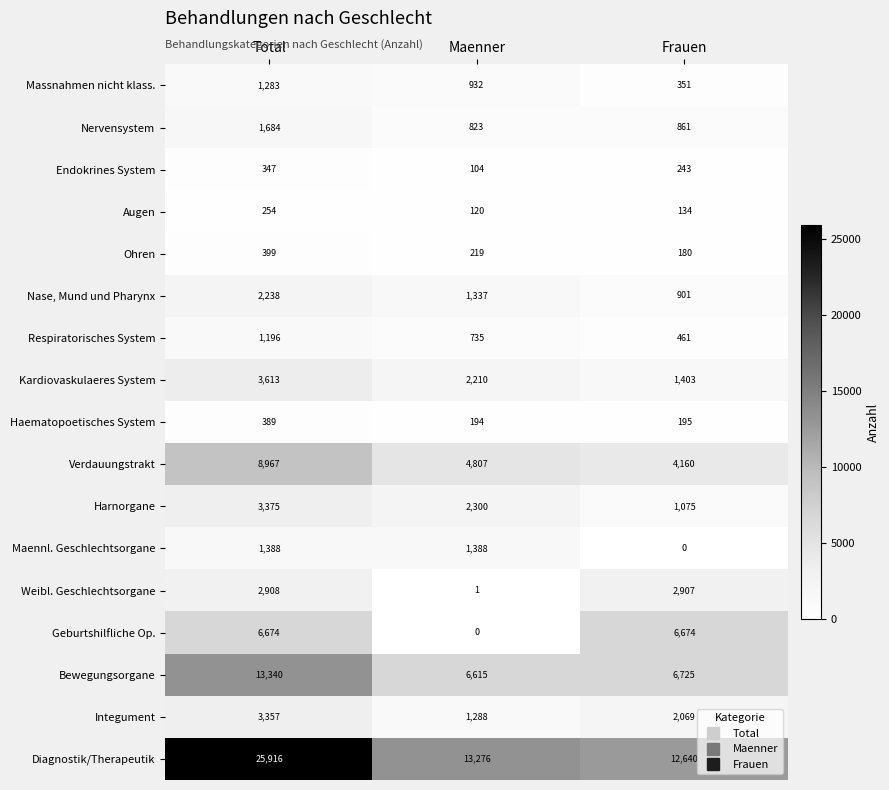

True or false: Maennl. Geschlechtsorgane has a value of 2391 at Total.

False